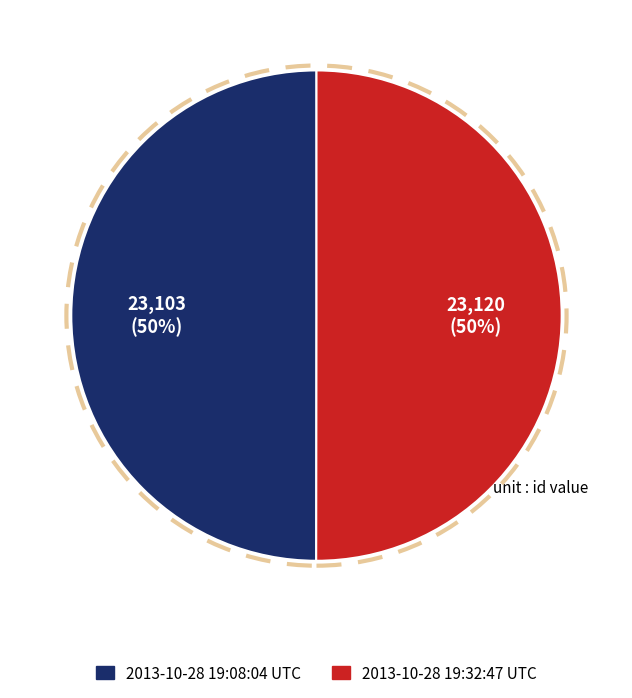

To the nearest percent, what is the combined percentage of 2013-10-28 19:08:04 UTC and 2013-10-28 19:32:47 UTC?

100%